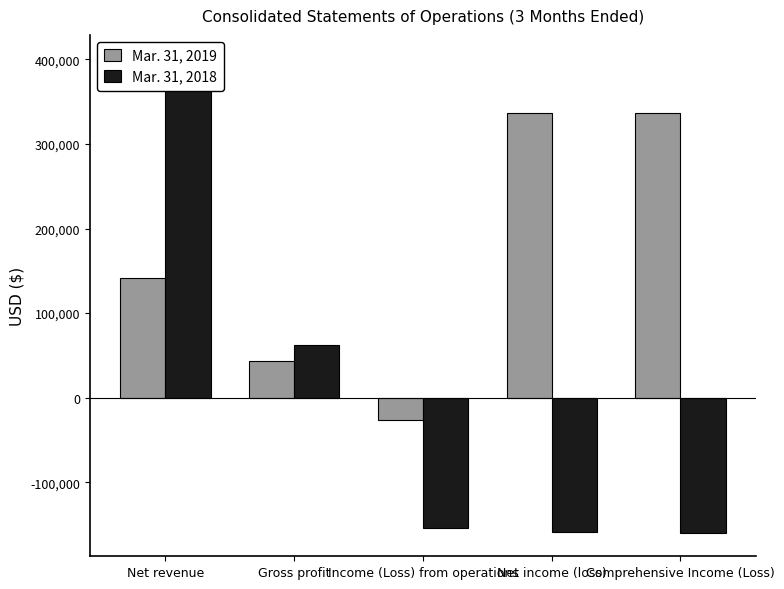

Which category has the lowest value in the Mar. 31, 2018 series?

Comprehensive Income (Loss)